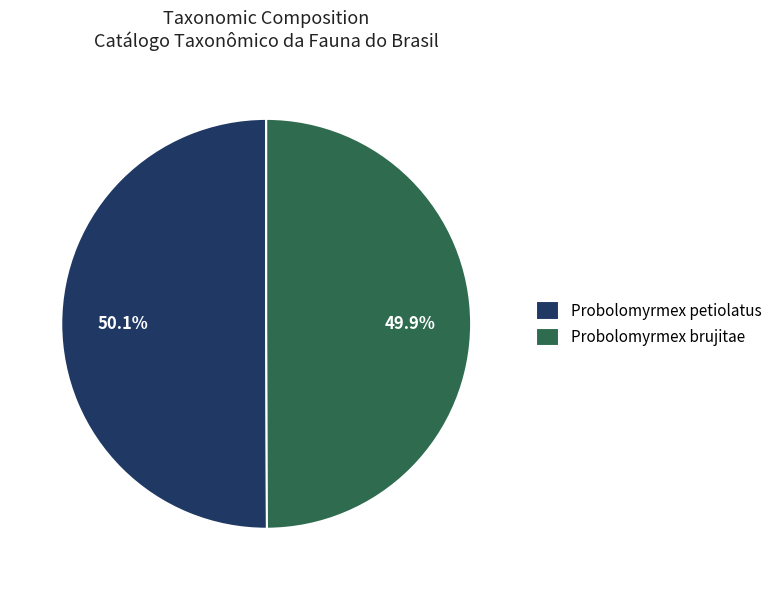

What is the ratio of the value at Probolomyrmex brujitae to the value at Probolomyrmex petiolatus?

1.0